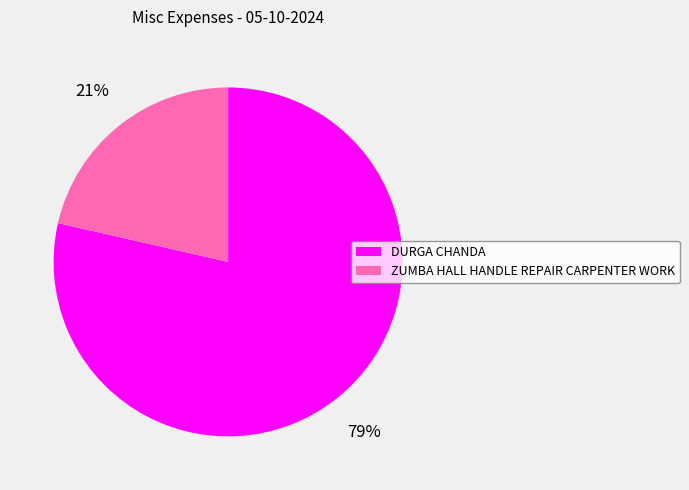

Count the number of slices in the pie.

2